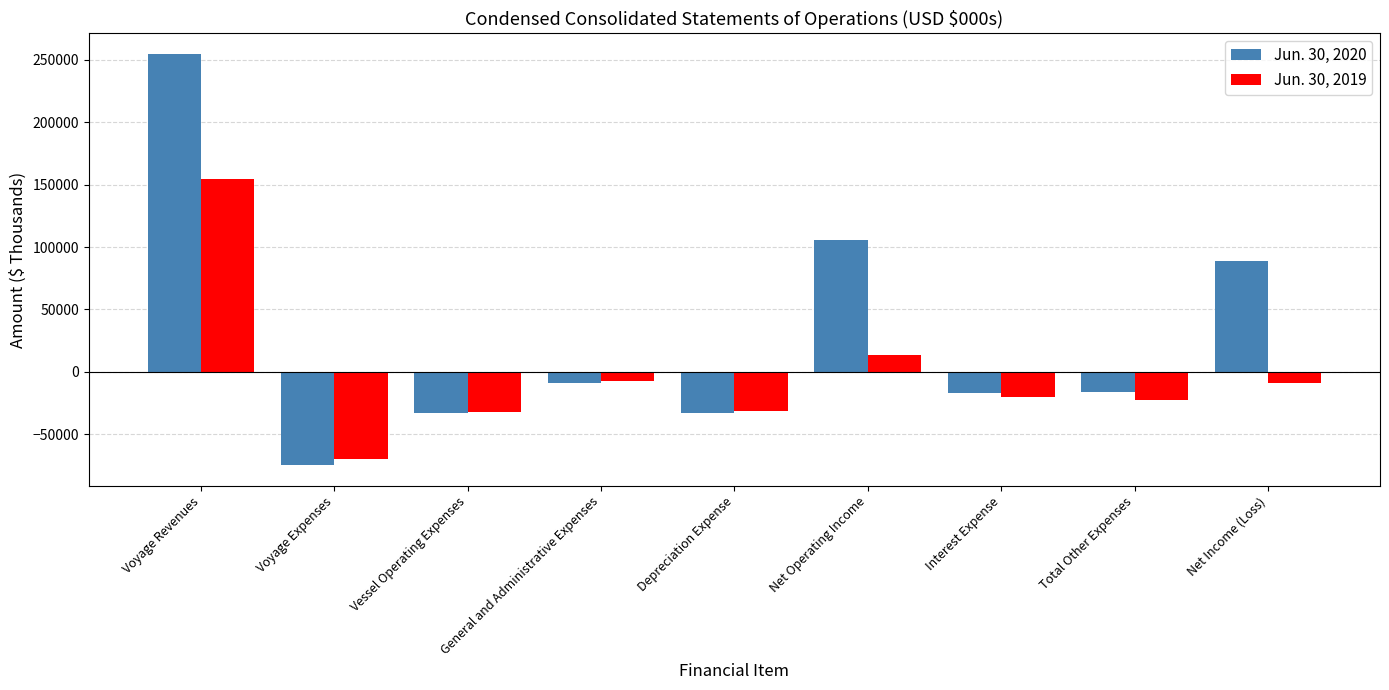

What is the difference between the maximum and second lowest values in the Jun. 30, 2019 series?

186360